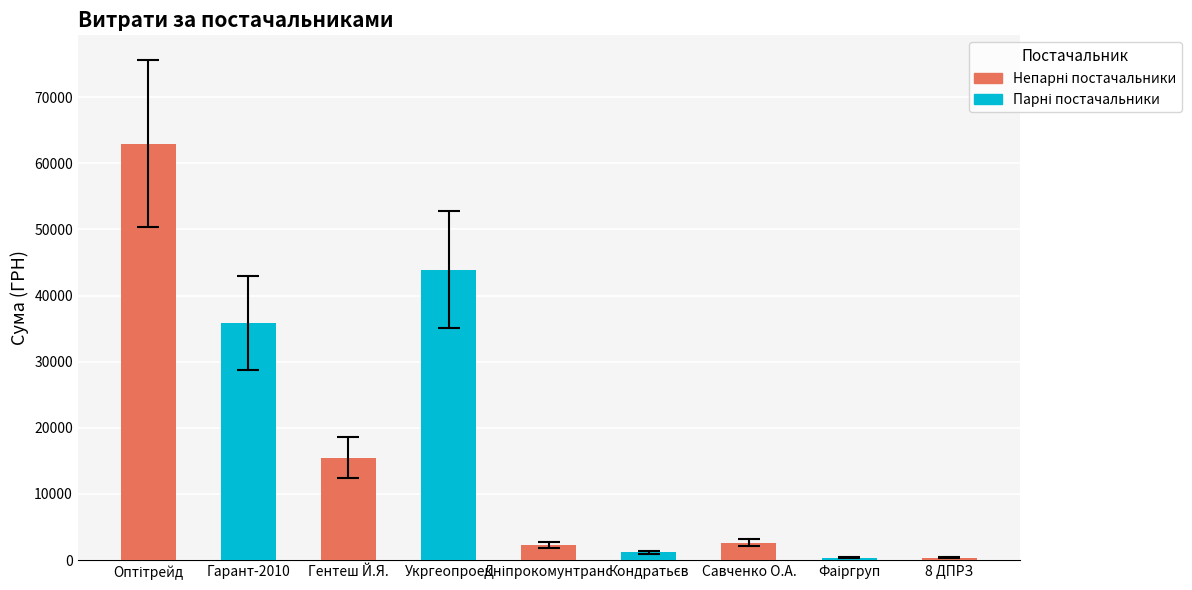

What is the change in value from ФОП "Гентеш Й.Я." to ФОП "Кондратьєв М.Д."?

-14287.0